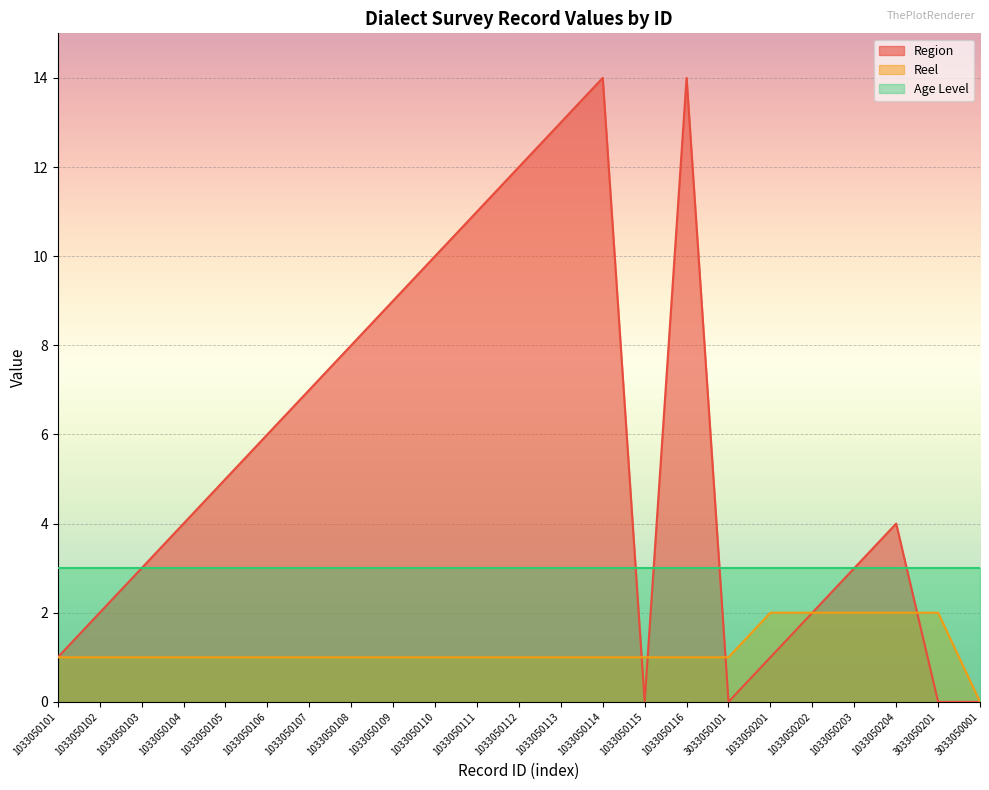

What is the approximate value of Region at 1033050105?

5